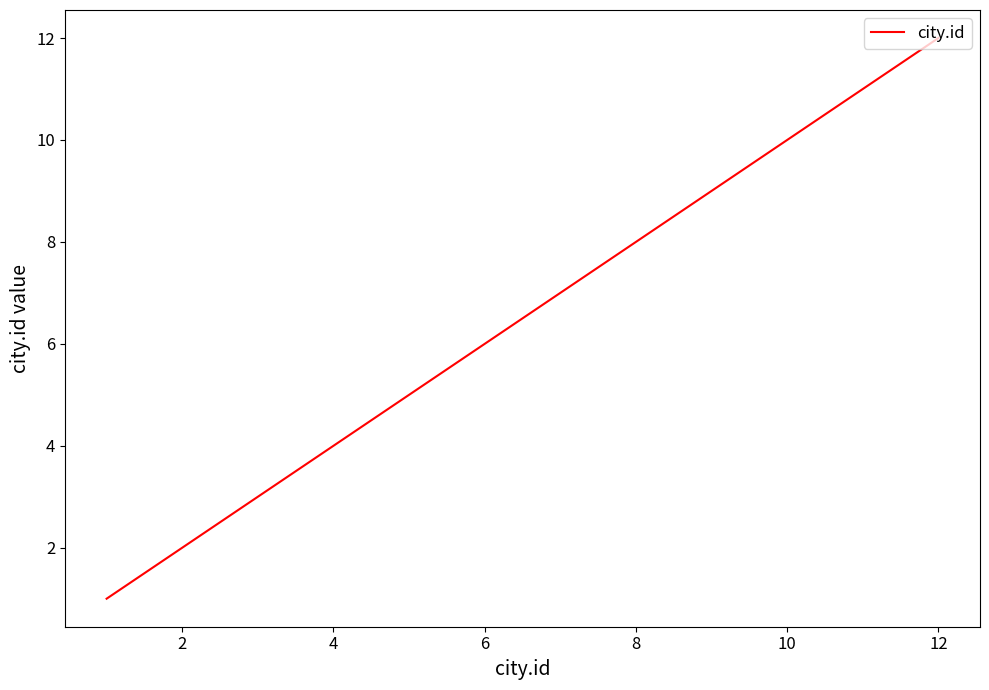

What is the difference between the maximum and minimum values?

11